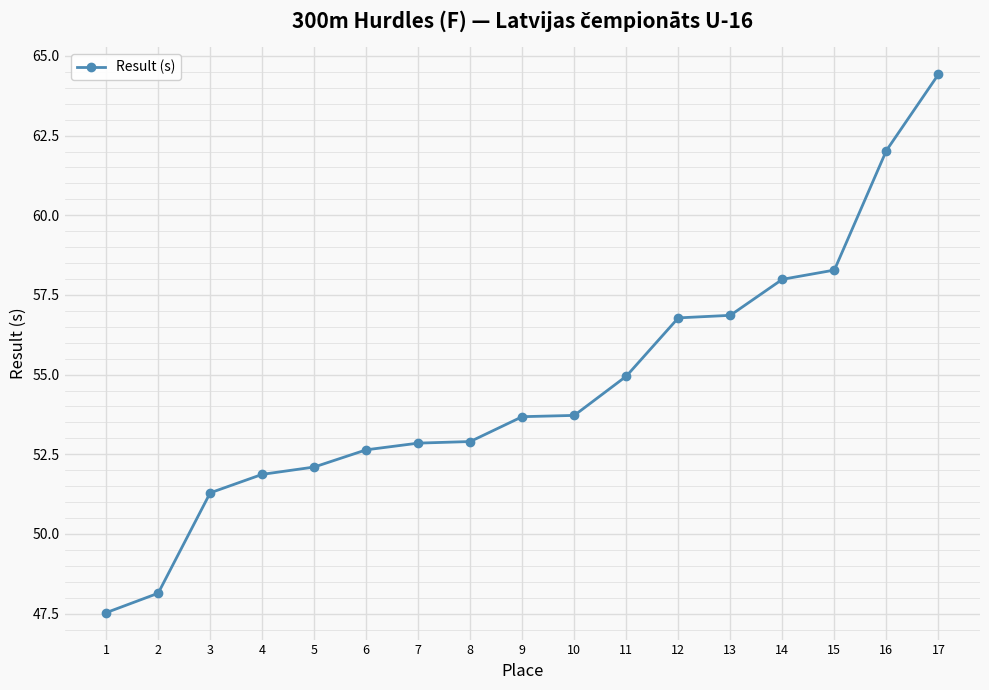

What is the value of the 12th point from the left?

56.8